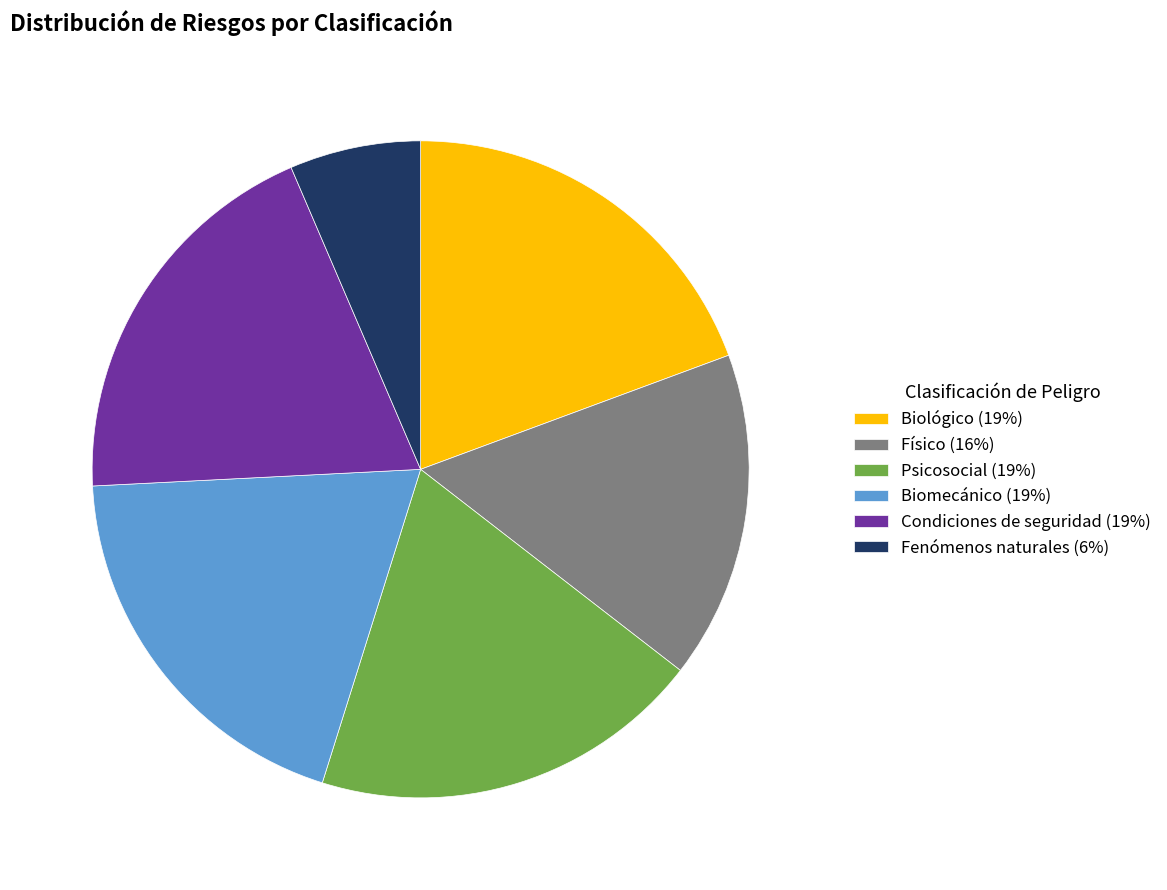

Does any single category account for the majority?

No